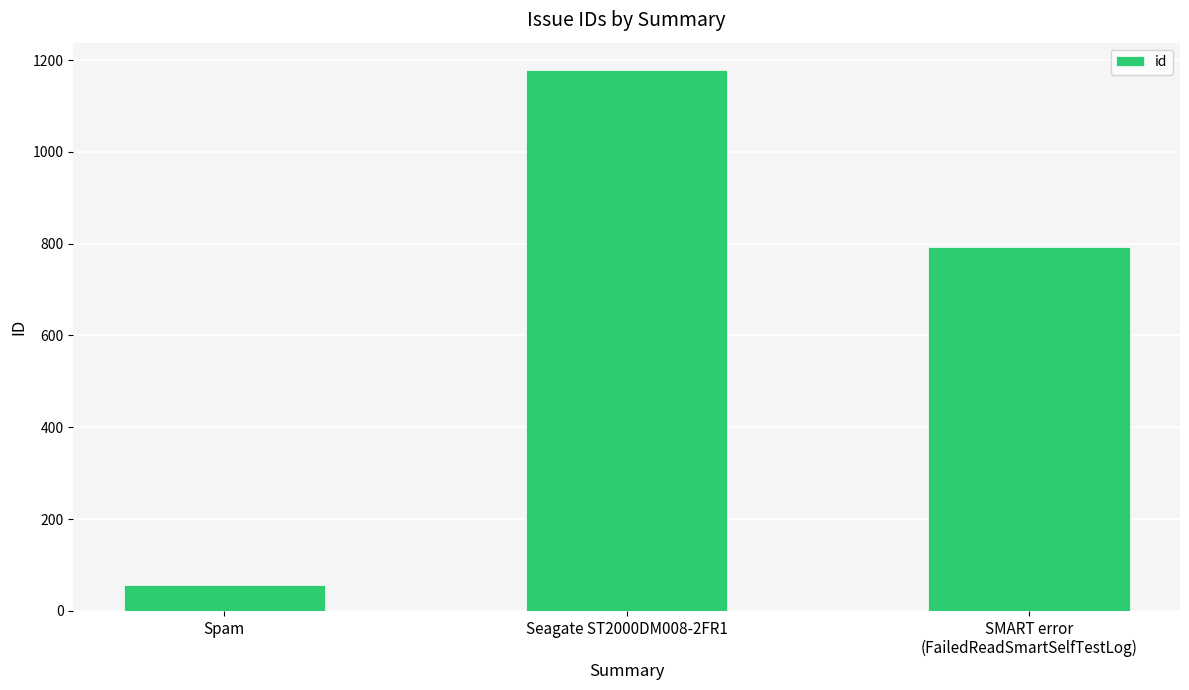

What is the change in value from Seagate ST2000DM008-2FR1 to SMART error
(FailedReadSmartSelfTestLog)?

-386